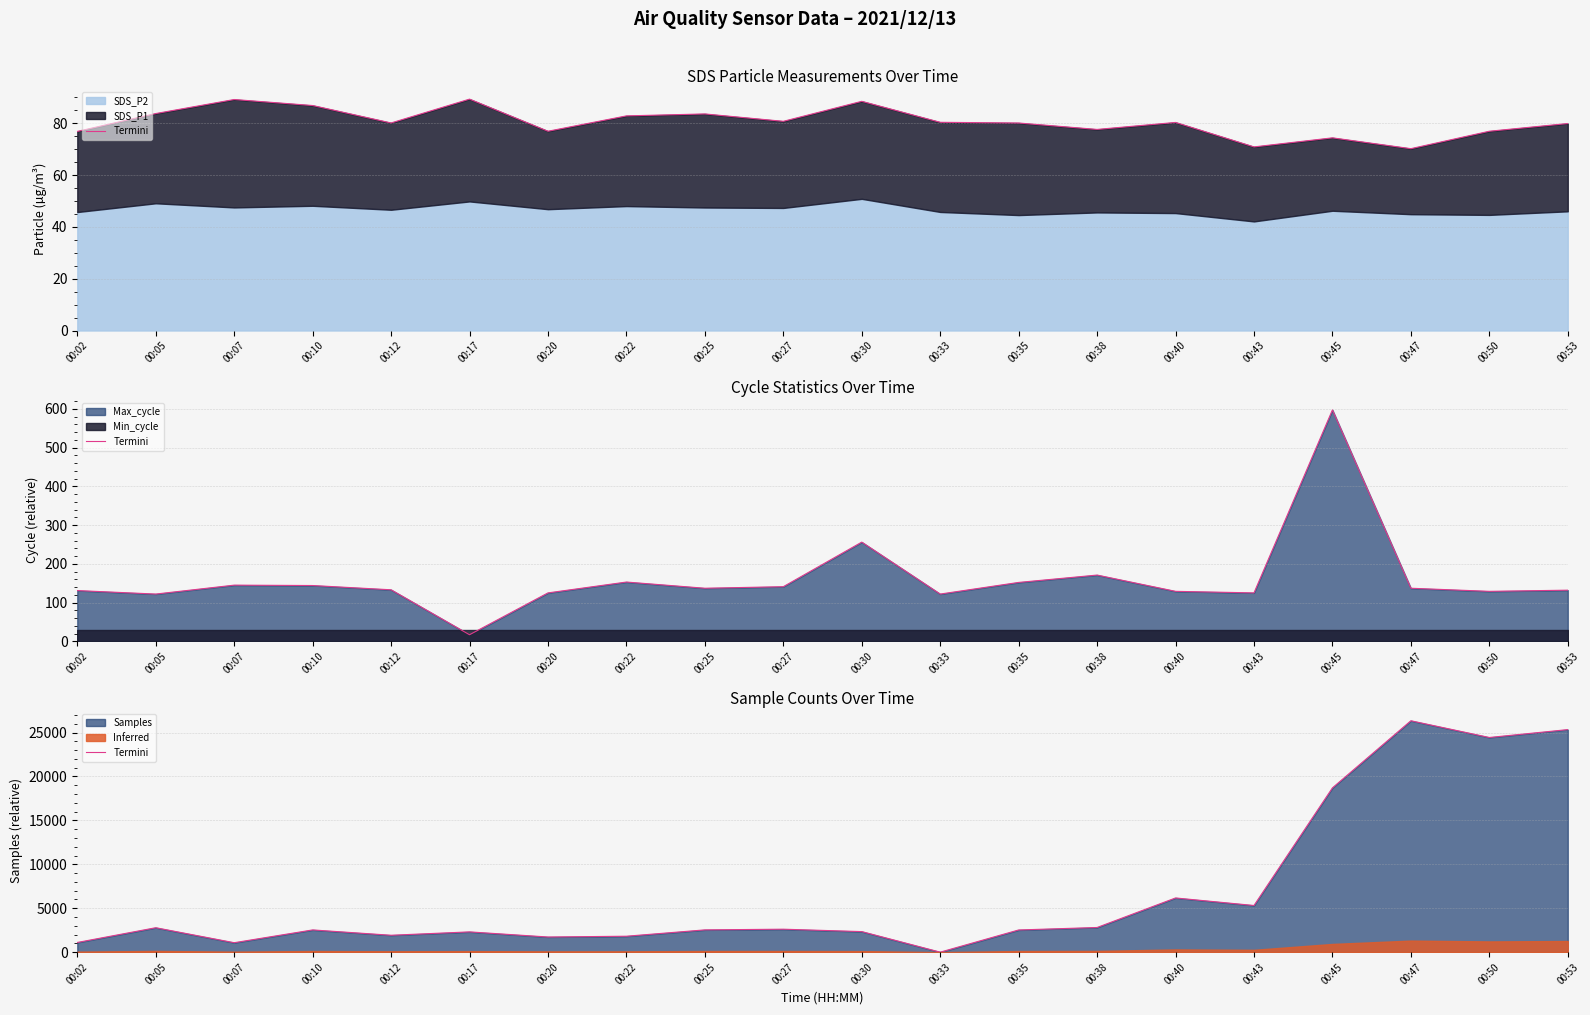

Rank the categories by value from lowest to highest.

00:33, 00:07, 00:02, 00:20, 00:22, 00:12, 00:17, 00:30, 00:35, 00:10, 00:25, 00:27, 00:05, 00:38, 00:43, 00:40, 00:45, 00:50, 00:53, 00:47